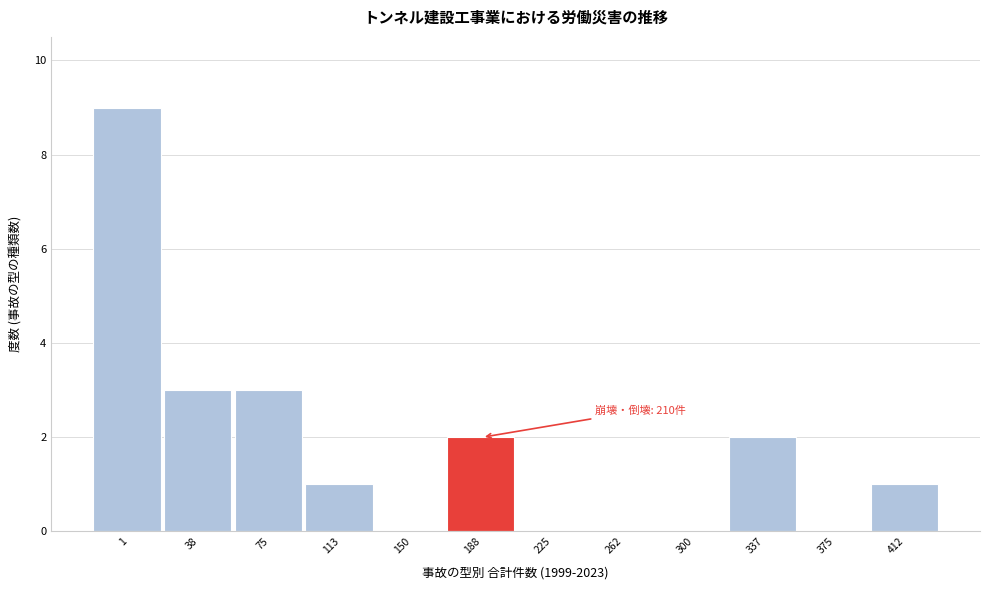

Reading left to right, what are all the values shown in this chart?

1=9	38=3	75=3	113=1	150=0	188=2	225=0	262=0	300=0	337=2	375=0	412=1